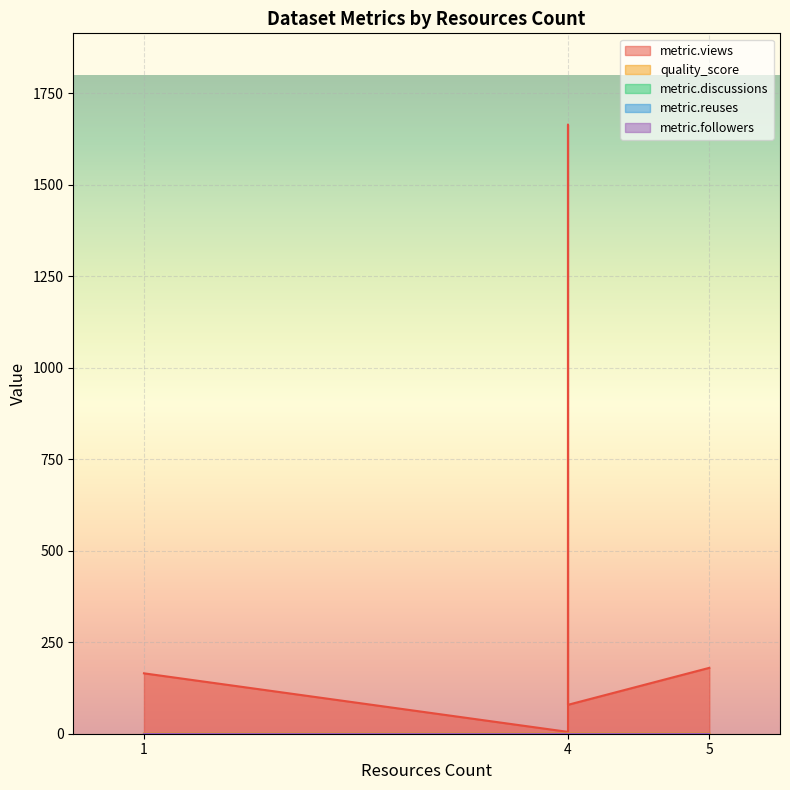

At which category does quality_score reach its first local peak?

4